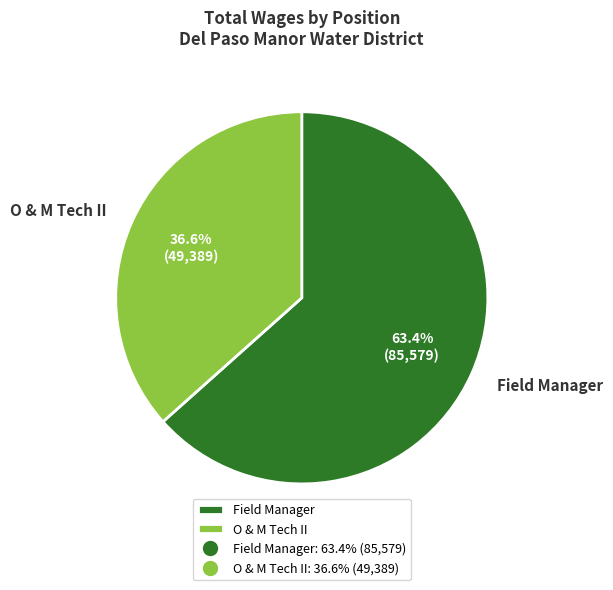

What percentage is NOT represented by O & M Tech II?

63.4%